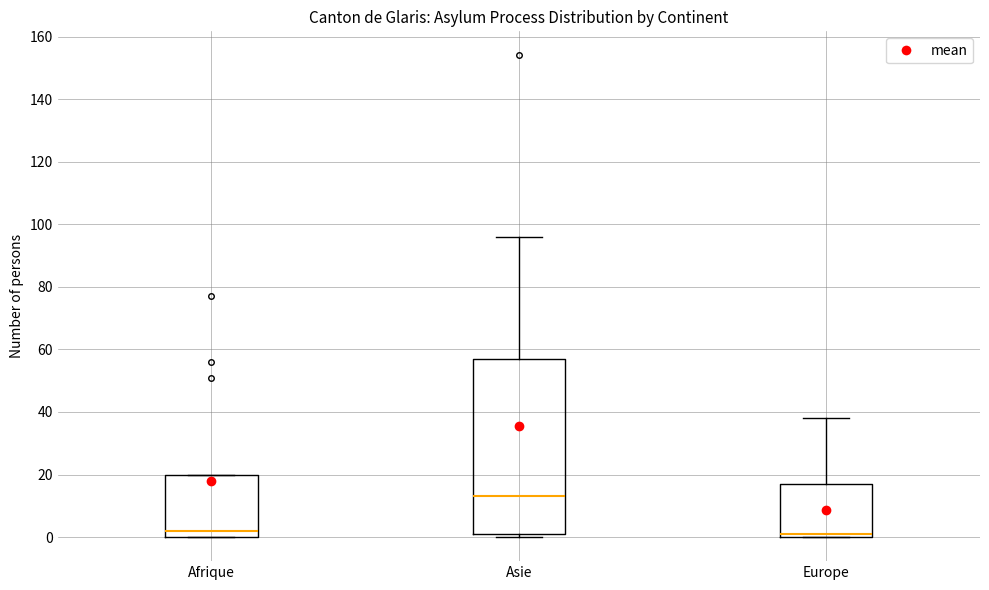

Comparing the boxes themselves (not the whiskers), which one is the tallest?

Asie